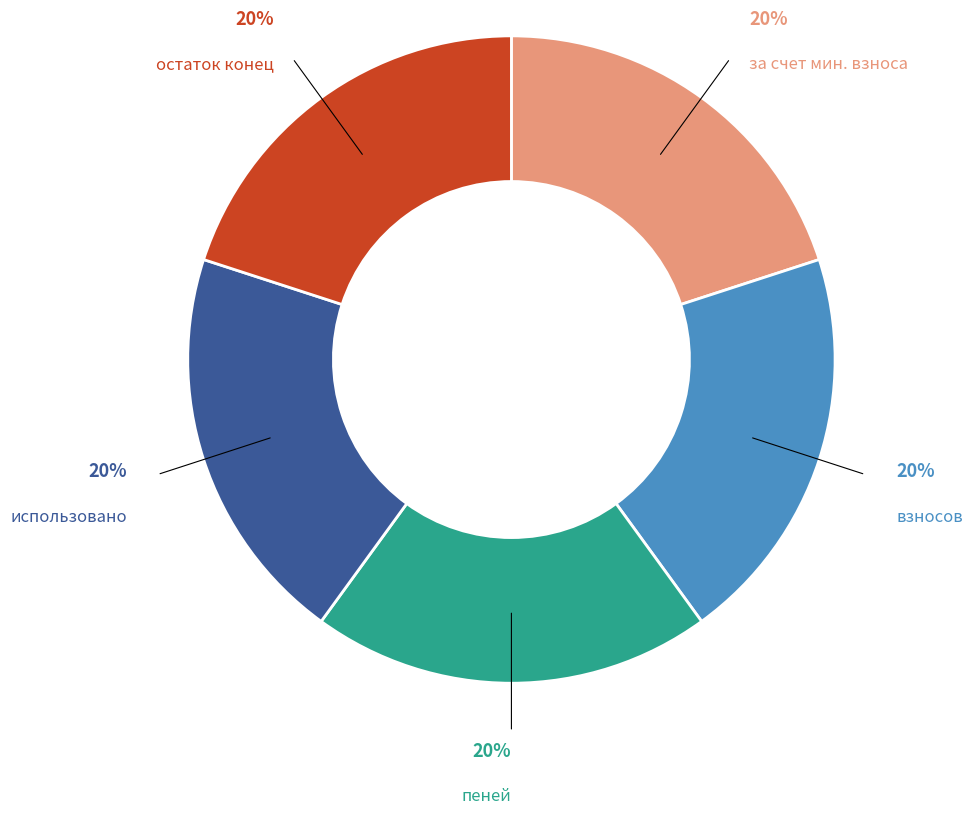

True or false: использовано accounts for 20% of the total.

True